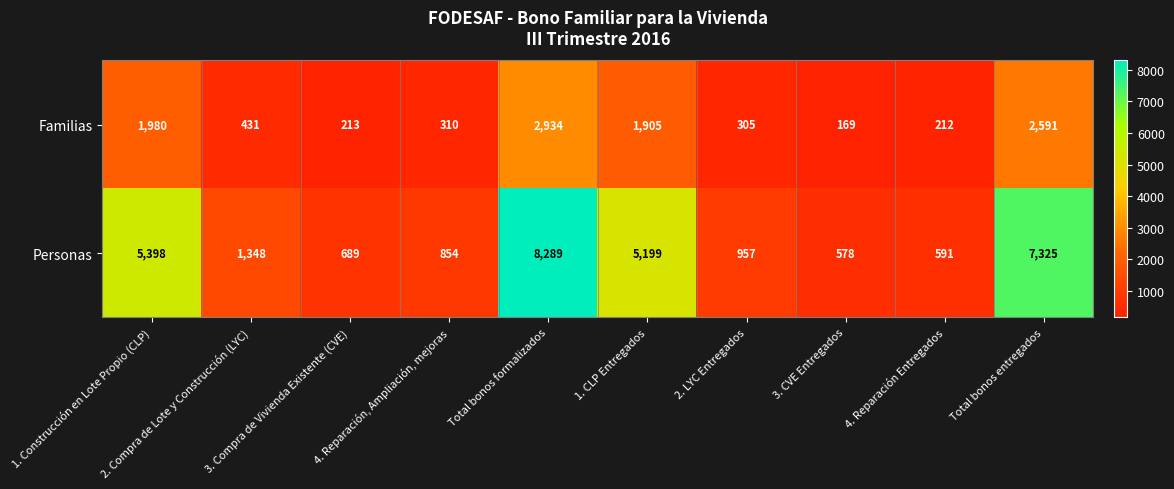

Which series has the largest range (max minus min)?

Personas